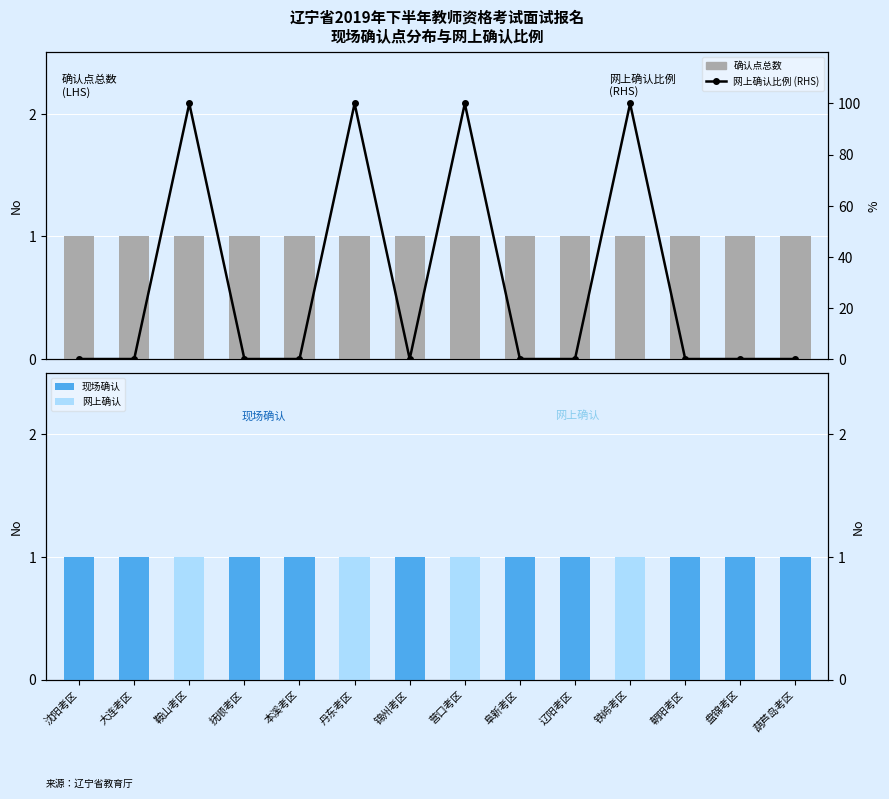

What is the sum of the 现场确认 values at 盘锦考区 and 丹东考区?

1